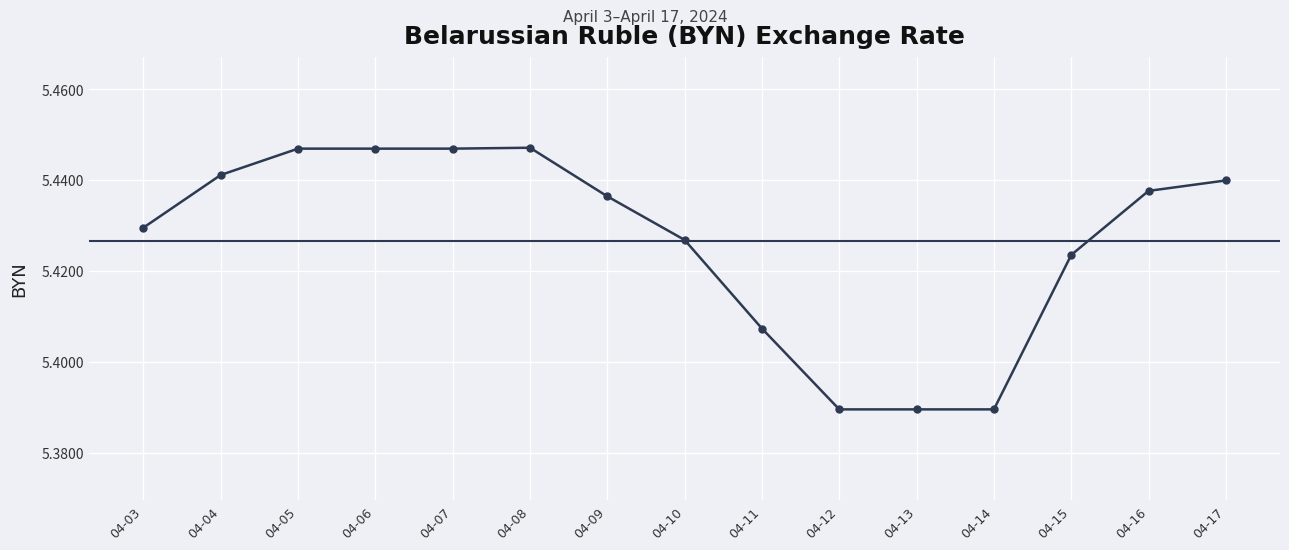

The chart shows a value of 7.8 at 04-05. True or false?

False